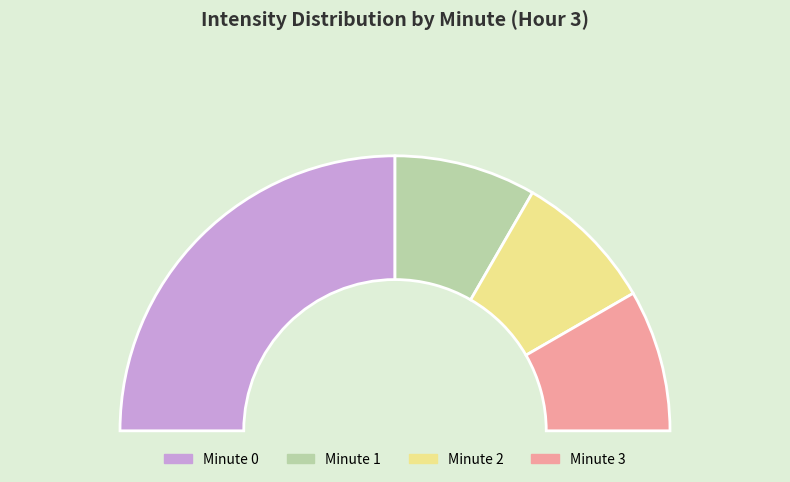

To the nearest percent, what is the difference between the largest and smallest slice percentages?

33%